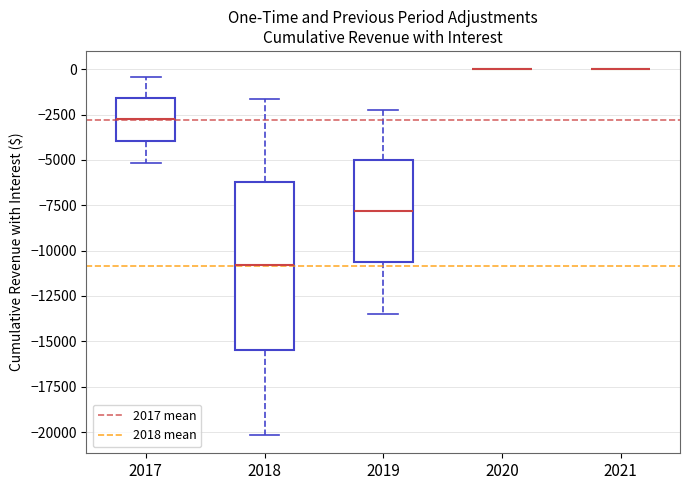

Comparing the boxes themselves (not the whiskers), which one is the tallest?

2018